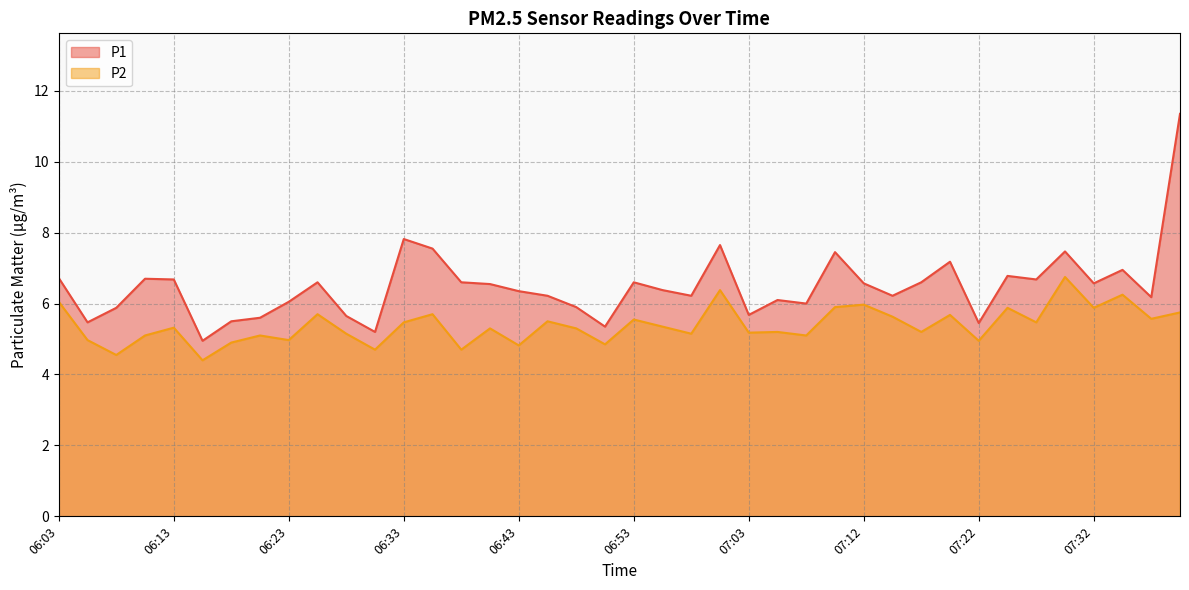

Which series has the widest spread of values?

P1